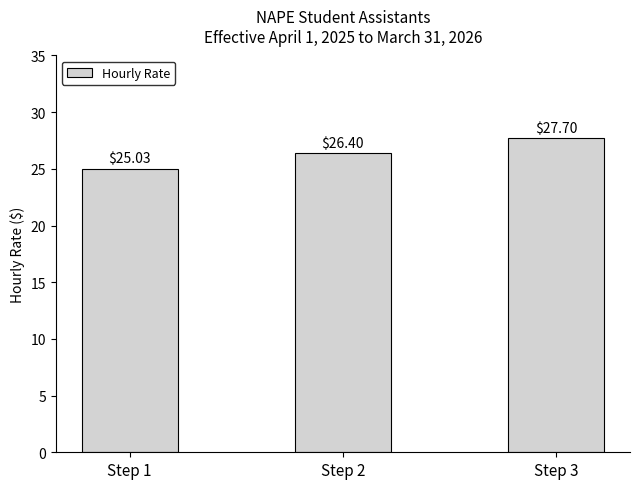

What is the difference between the values at Step 2 and Step 3?

1.3